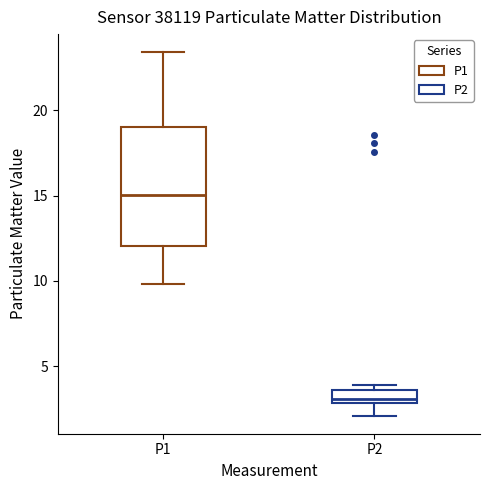

Which box is the tallest, from its lower edge to its upper edge?

P1